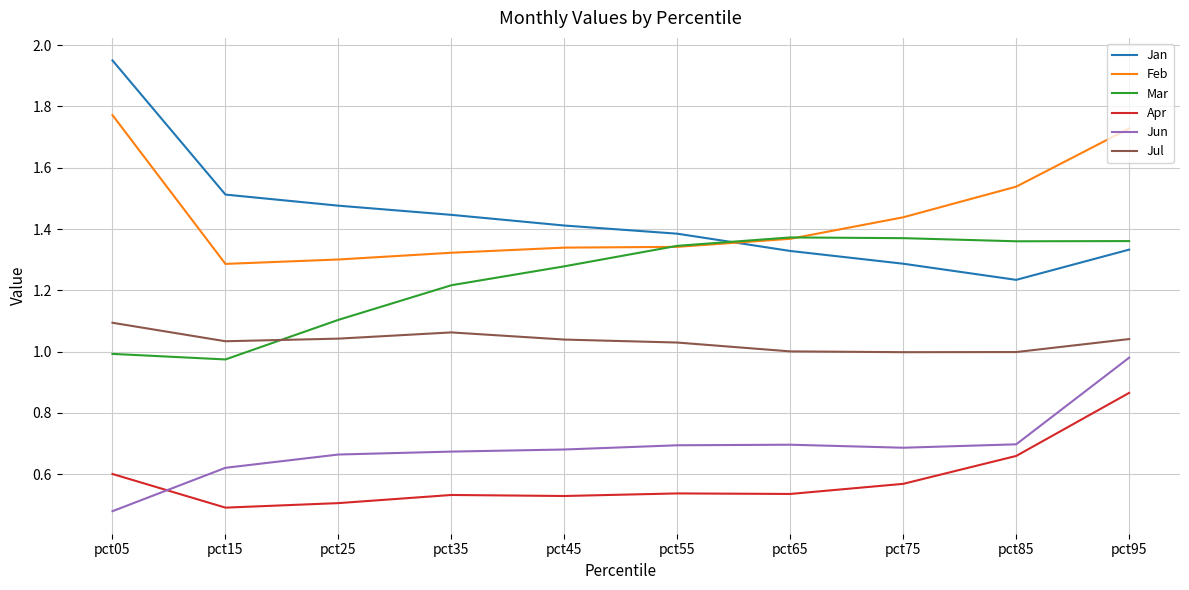

The Jun series shows 0.7 at pct45. True or false?

True